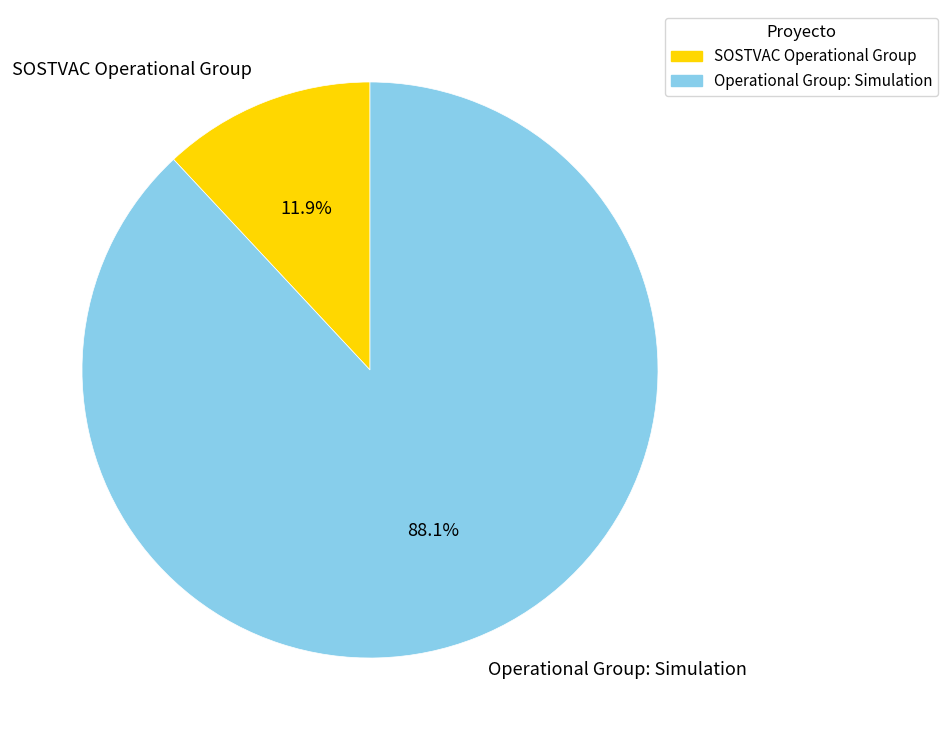

Which category accounts for the majority?

Operational Group: Simulation